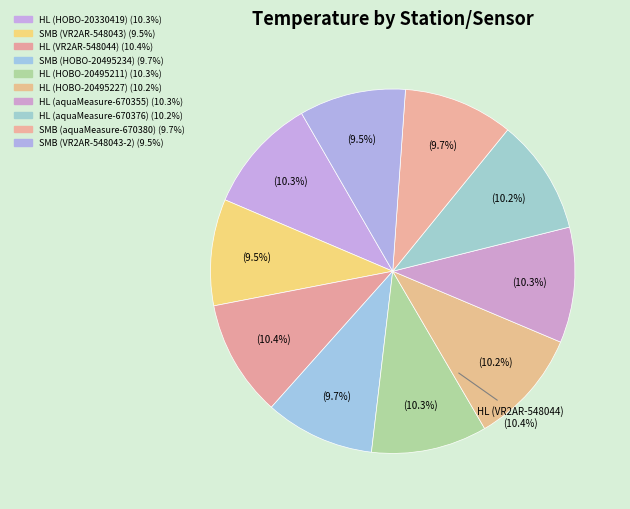

Combined, do Hourglass Lake-Hourglass Lake (HOBO-20495227) and St. Mary's Bay-Centreville (HOBO-20495234) account for over 50%?

No